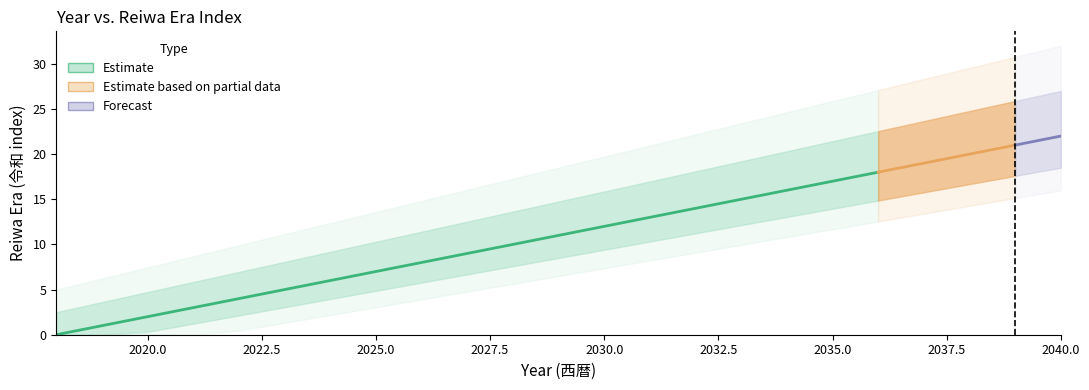

At which label does the data first exceed 11?

2030